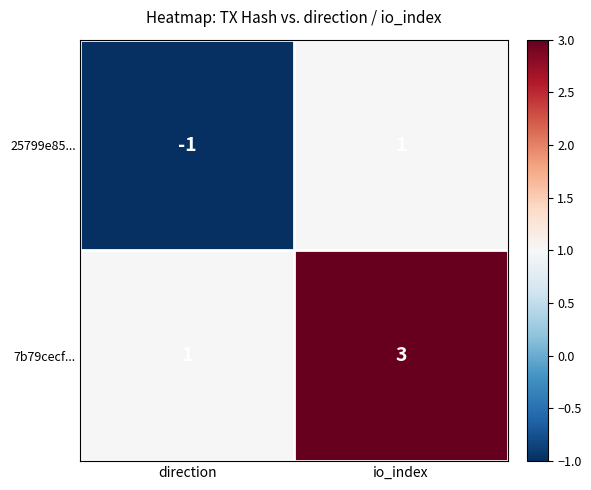

Which series has the largest total across all categories?

7b79cecf...